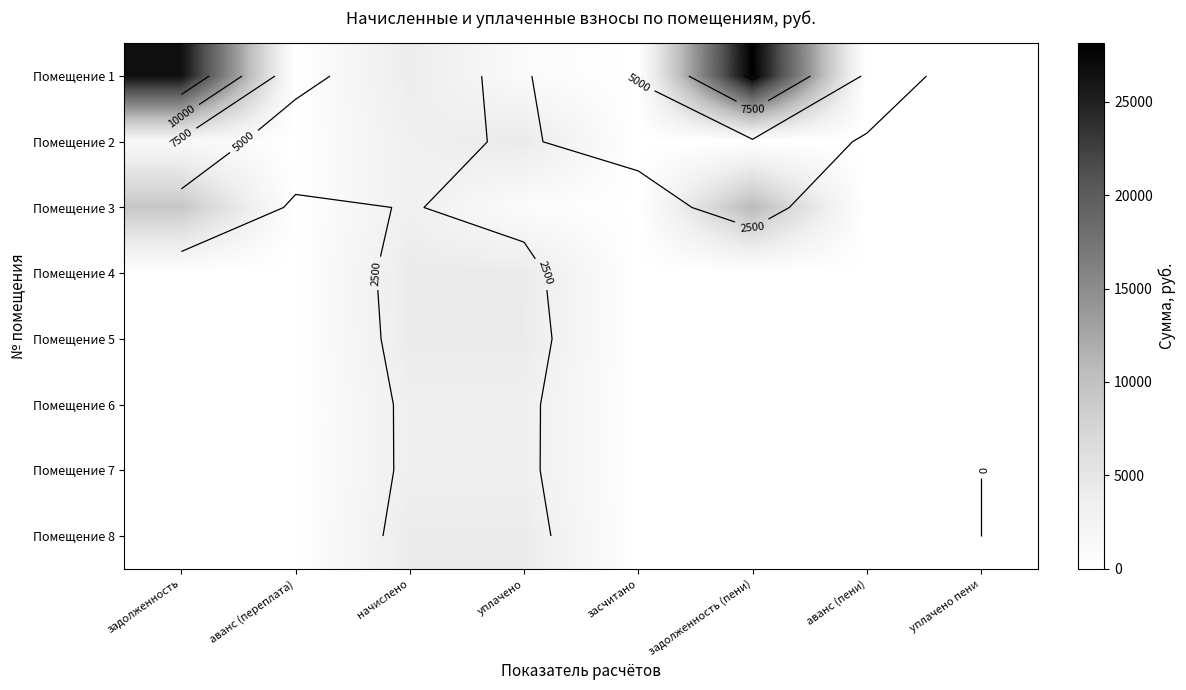

What is the average value of the Помещение 3 series?

3032.7